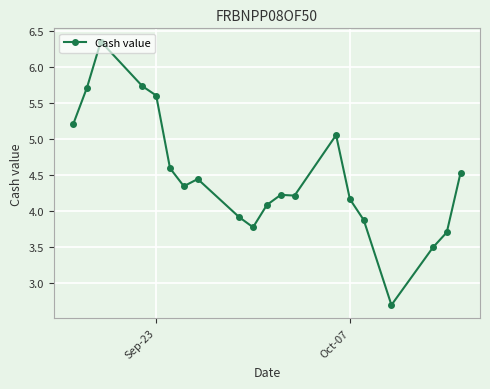

How many lines are shown in the chart?

1